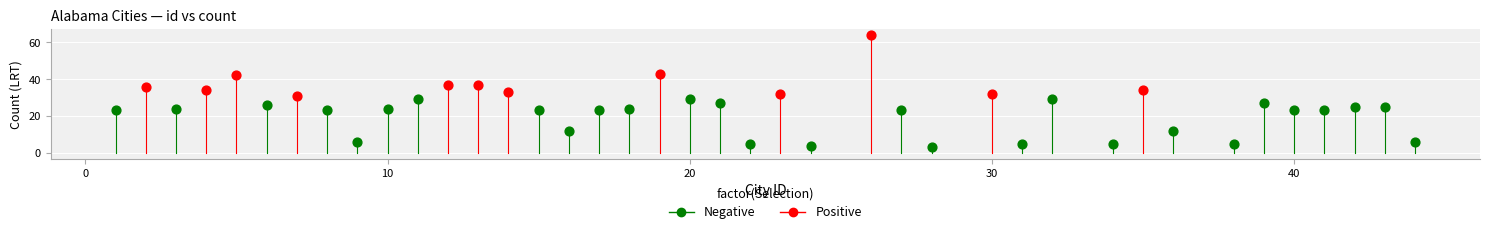

Which series reaches the maximum Y coordinate?

Positive